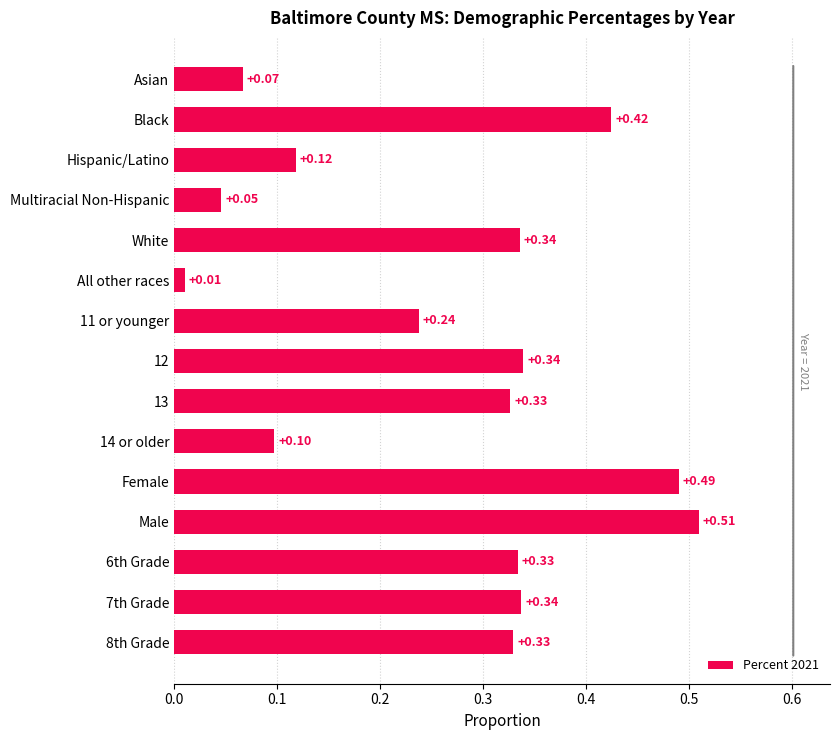

What is the sum of all values?

4.0